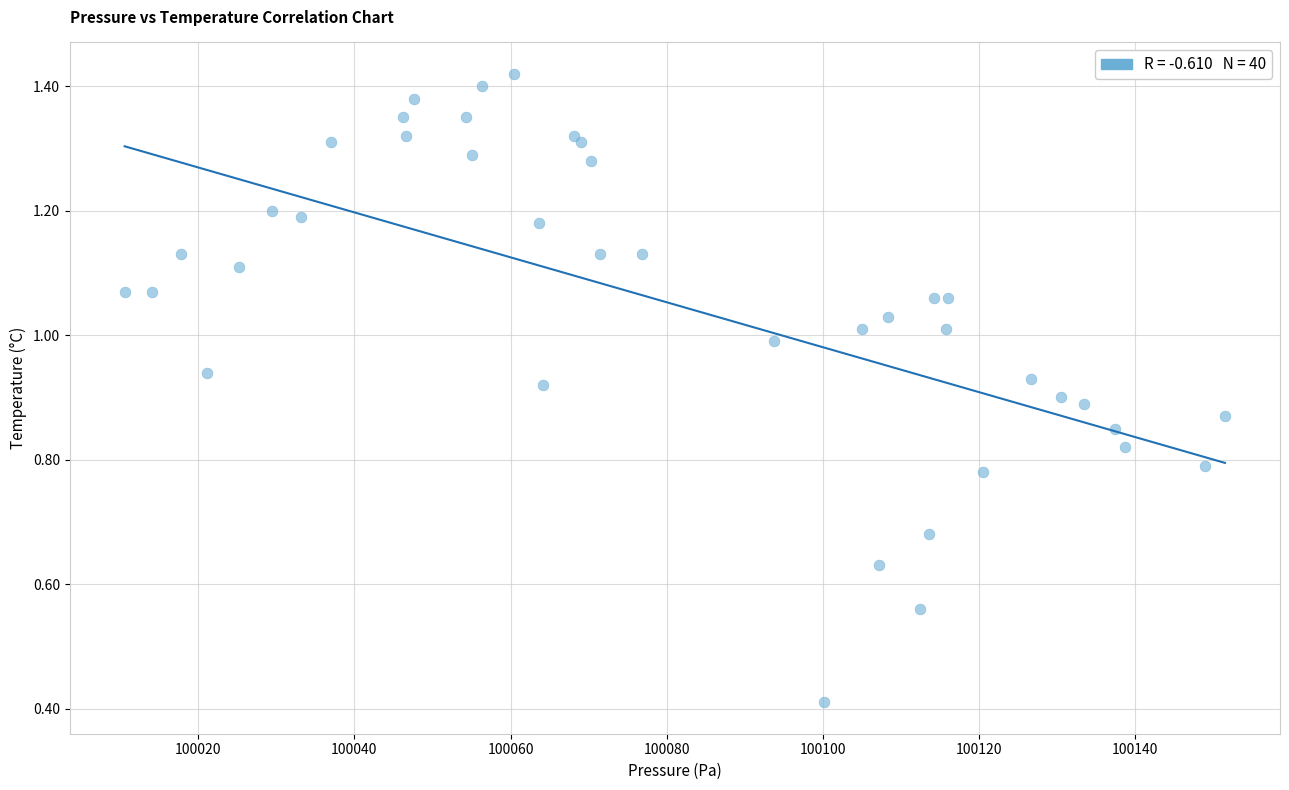

What Y value in the scatter plot is closest to 0?

0.4